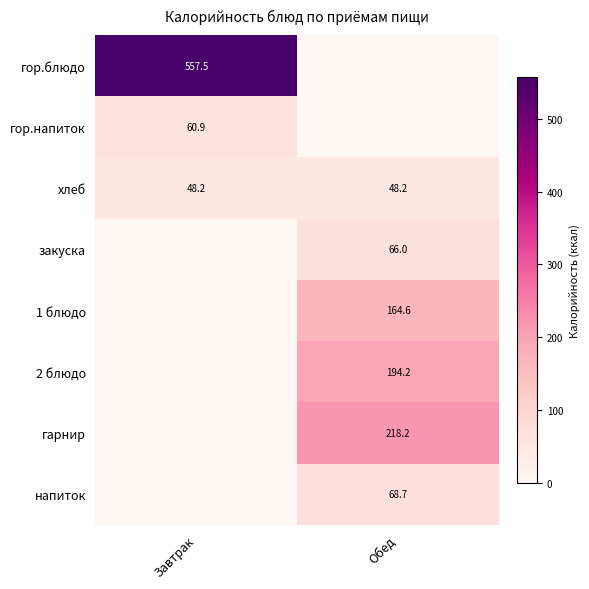

The value of гор.напиток at Завтрак is 24.1. True or false?

False